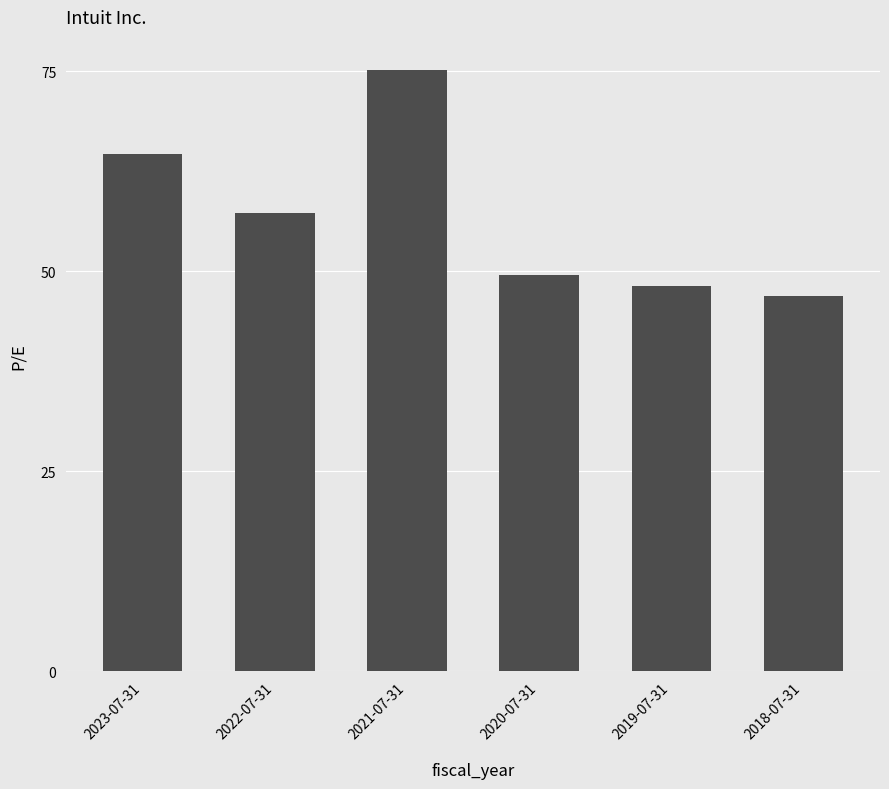

What is the value of the 1st bar from the left?

64.6